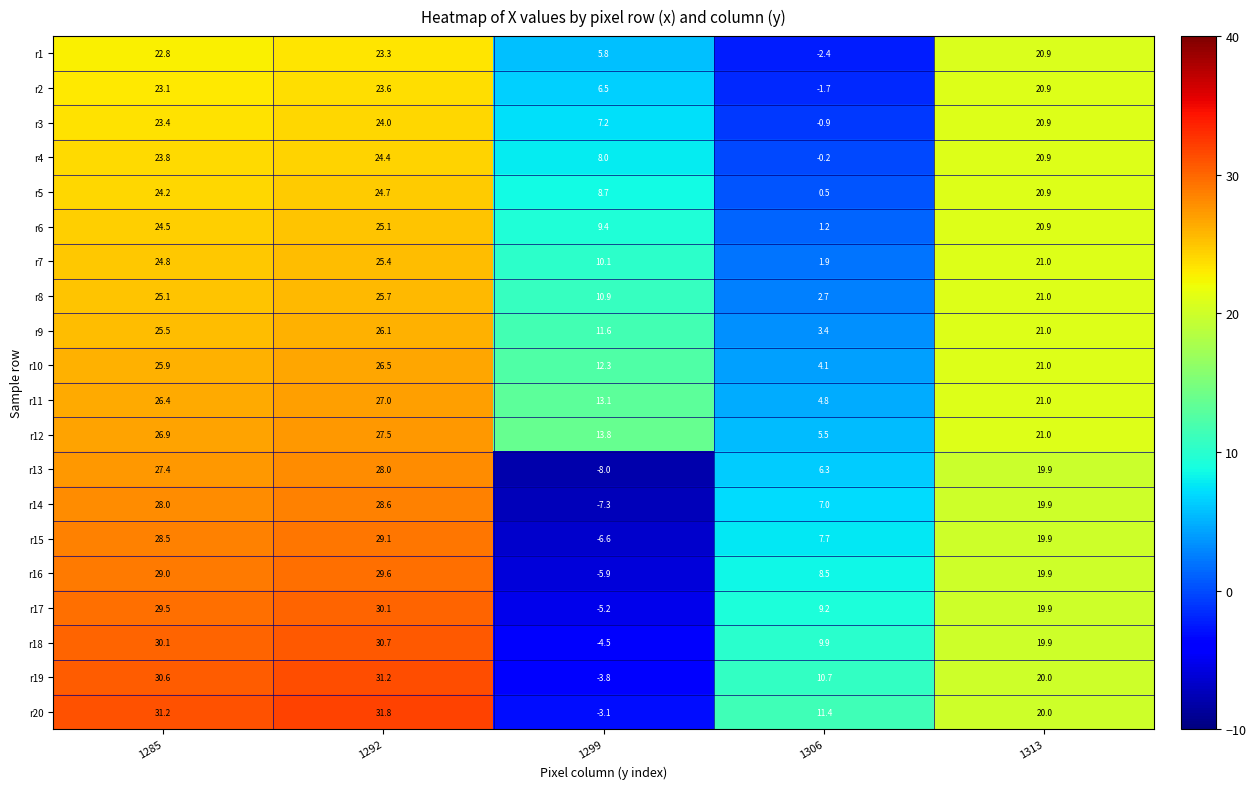

What is the difference between the maximum and minimum values in the r8 series?

23.0